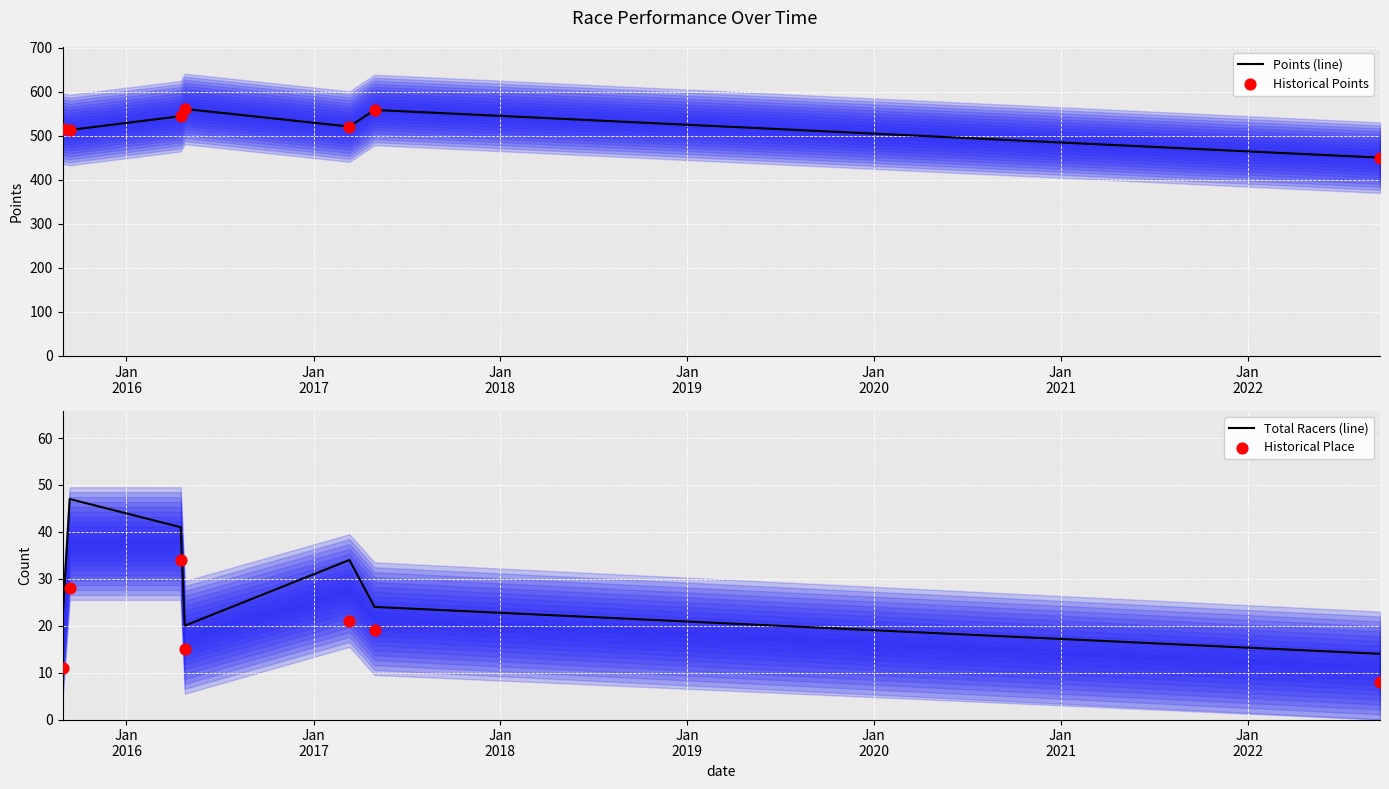

What are all the series names shown in the legend?

Points (line), Historical Points, Total Racers (line), Historical Place